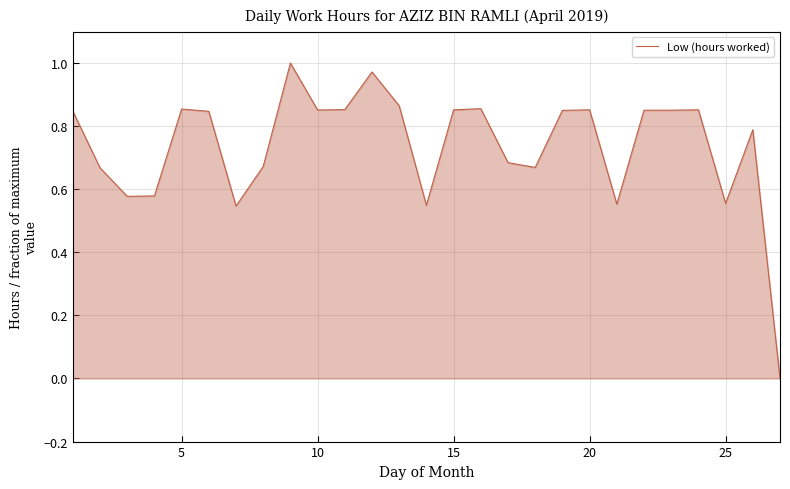

How many lines are shown in the chart?

1